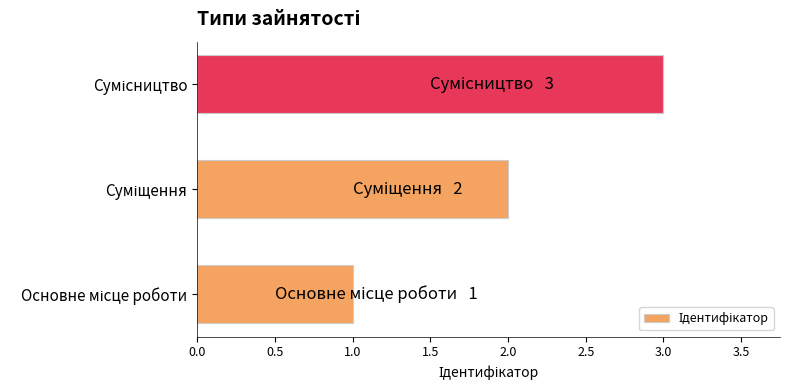

What is the greatest value displayed?

3